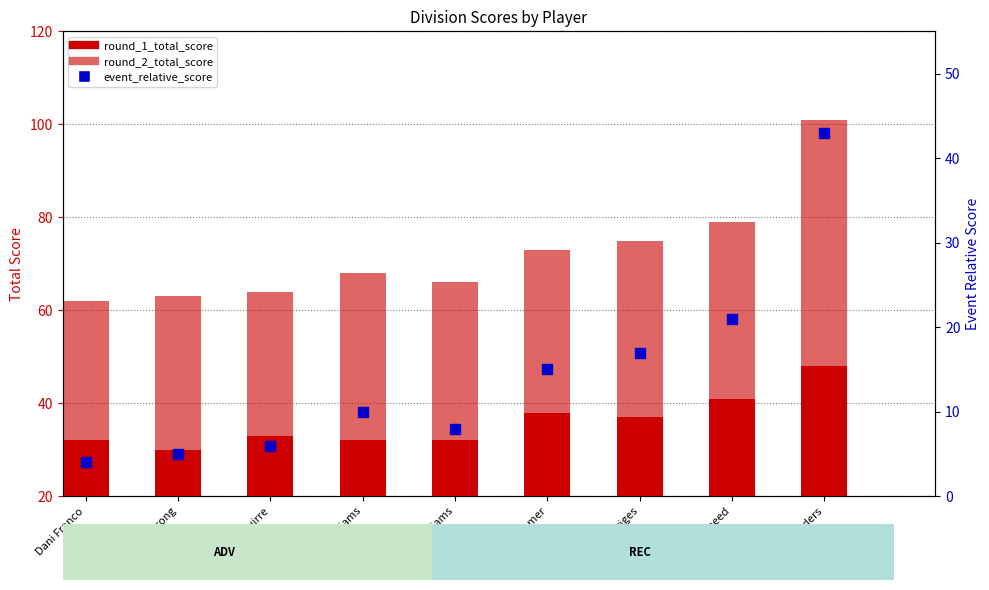

Which series reaches the maximum Y coordinate?

round_2_total_score